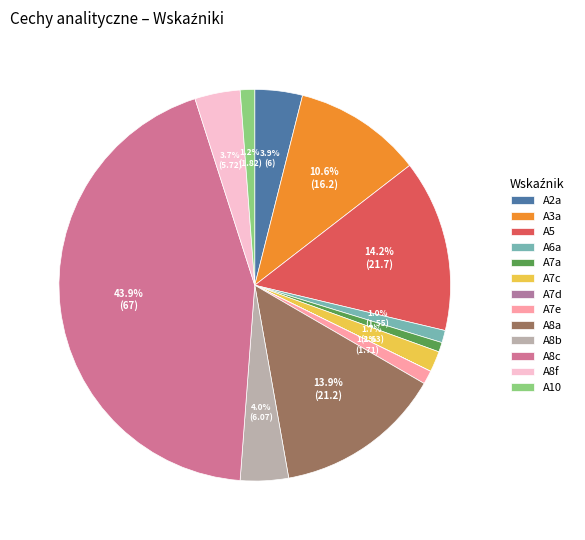

What is the smallest slice in the pie chart?

A7d